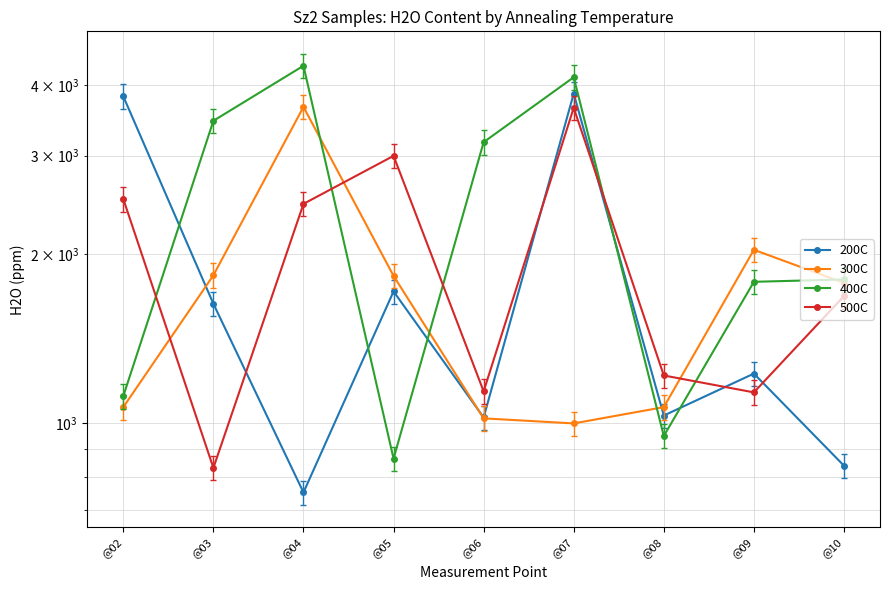

How many data points in 500C are above 1684?

5